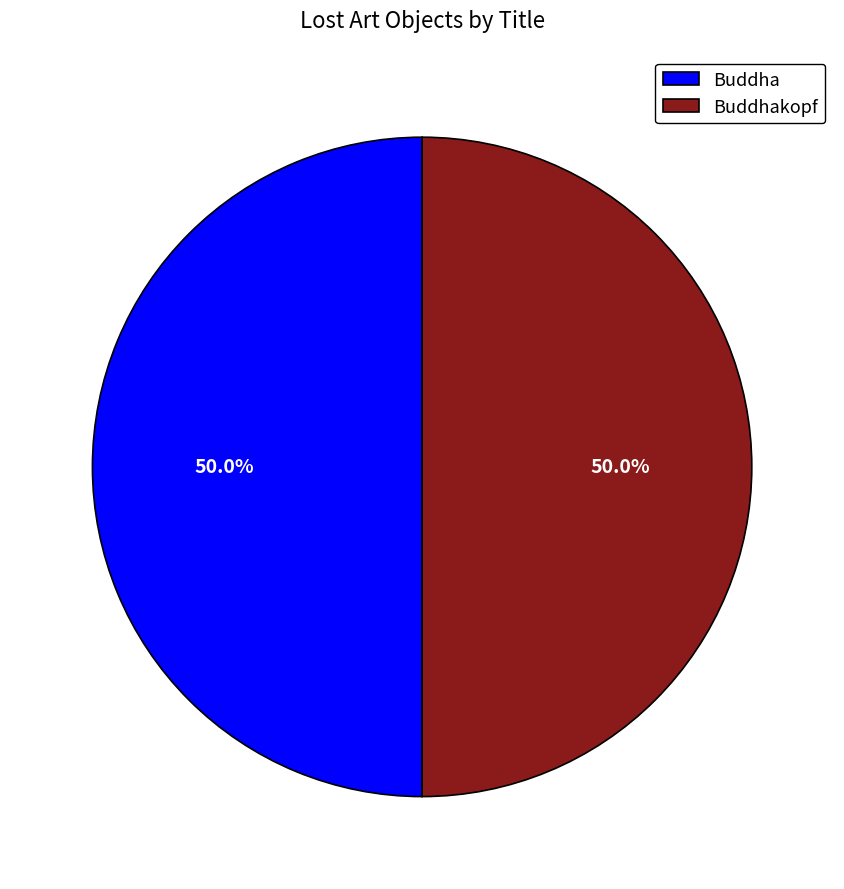

Approximately how many times larger is the value at Buddha compared to Buddhakopf?

1.0